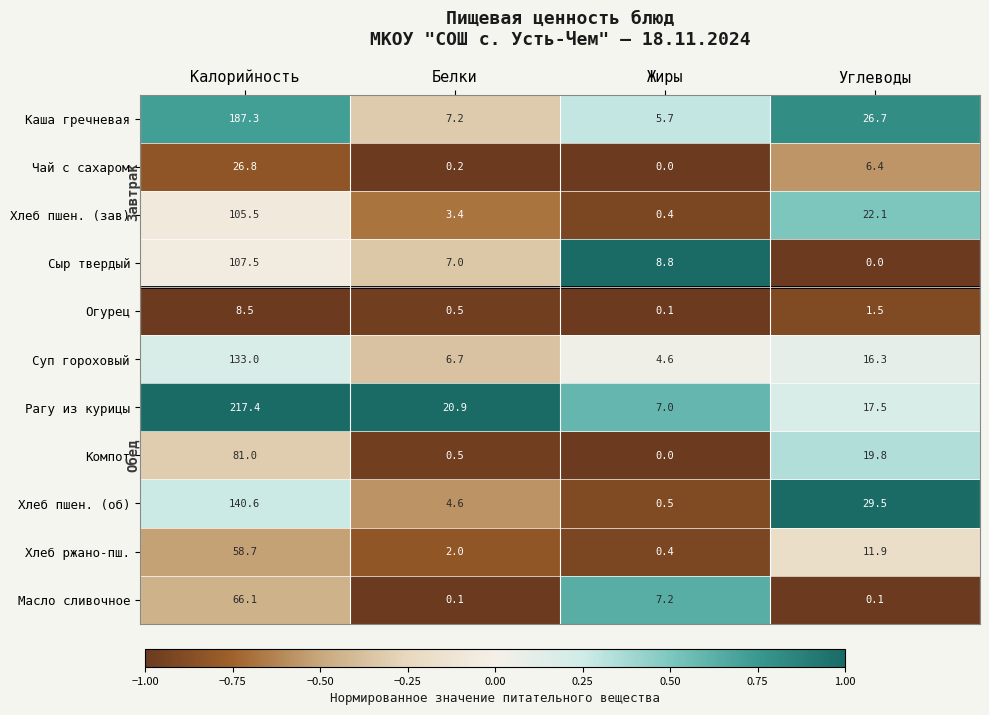

List the labels in order of Огурец value, smallest first.

Жиры, Белки, Углеводы, Калорийность